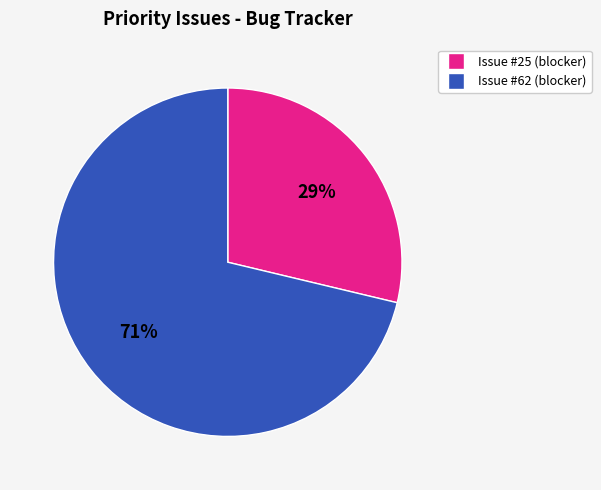

How many slices are in this pie chart?

2